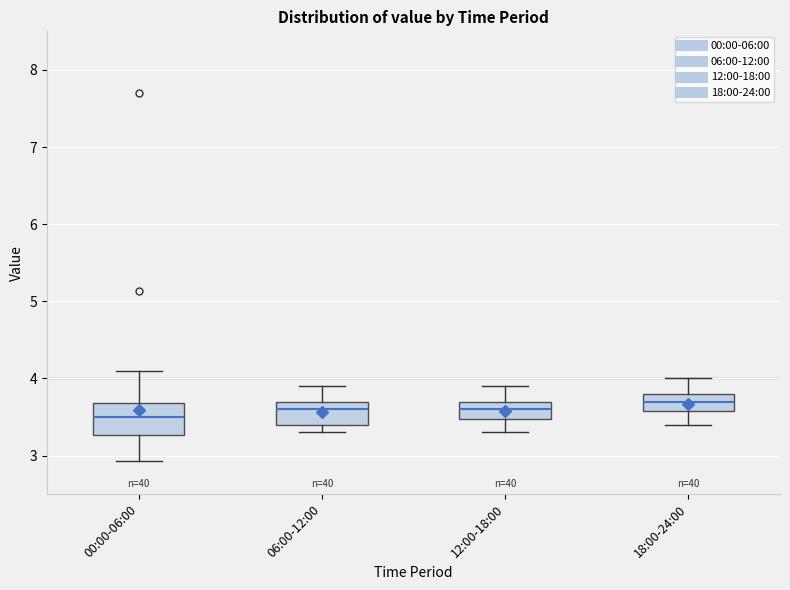

Reading left to right, transcribe this box plot: for each box, give where its median line is, the range the box spans, and where its two whiskers end, as read against the y-axis. The values are not printed on the chart, so give them approximately, as read against the axis.

00:00-06:00: median 3.5, box 3.3 to 3.7, whiskers 2.9 to 4.1
06:00-12:00: median 3.6, box 3.4 to 3.7, whiskers 3.3 to 3.9
12:00-18:00: median 3.6, box 3.5 to 3.7, whiskers 3.3 to 3.9
18:00-24:00: median 3.7, box 3.6 to 3.8, whiskers 3.4 to 4.0